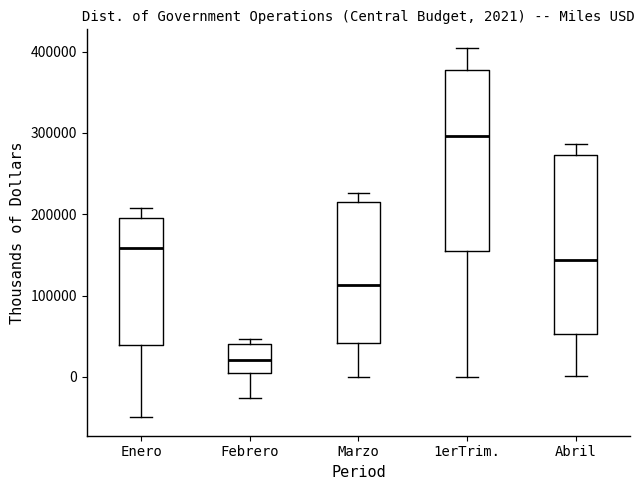

Which box's median line is the lowest?

Febrero